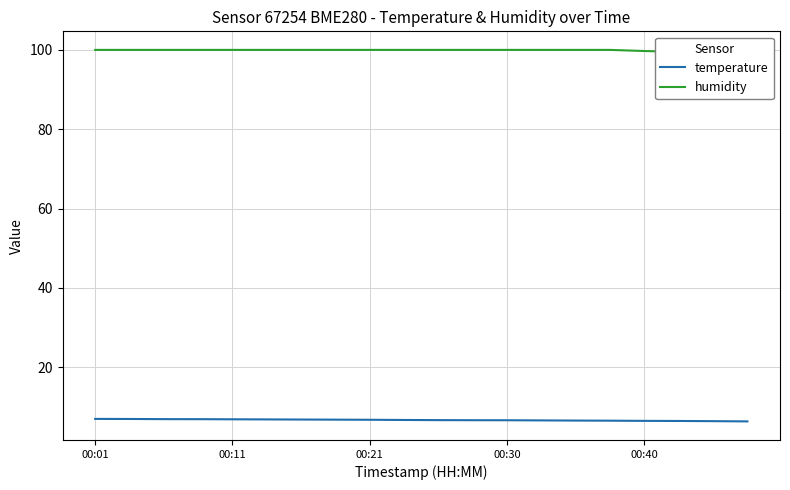

What is the highest value of the temperature series?

7.0